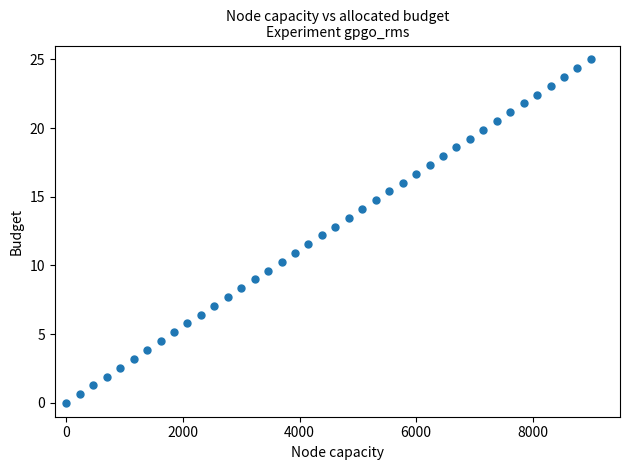

What is the range of X values (max minus min)?

9000.0